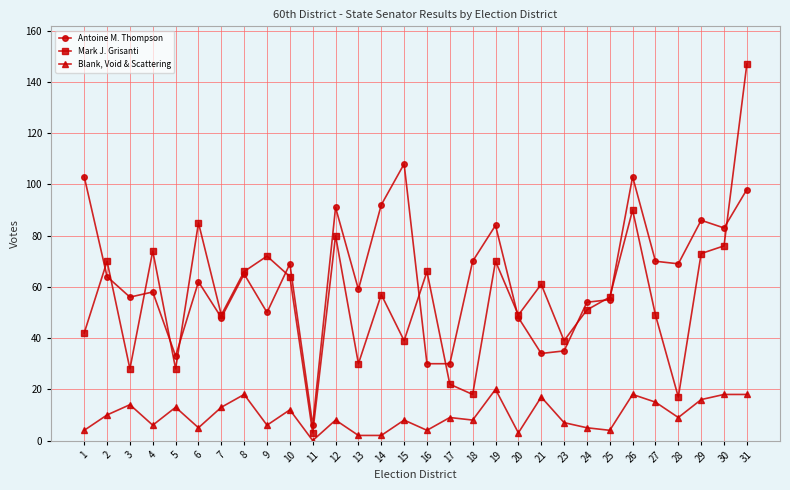

Where do Antoine M. Thompson and Mark J. Grisanti first cross each other?

1 and 2